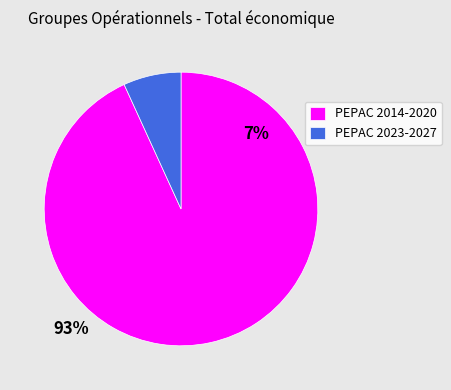

Is it true that PEPAC 2014-2020 is 93% of the pie?

True